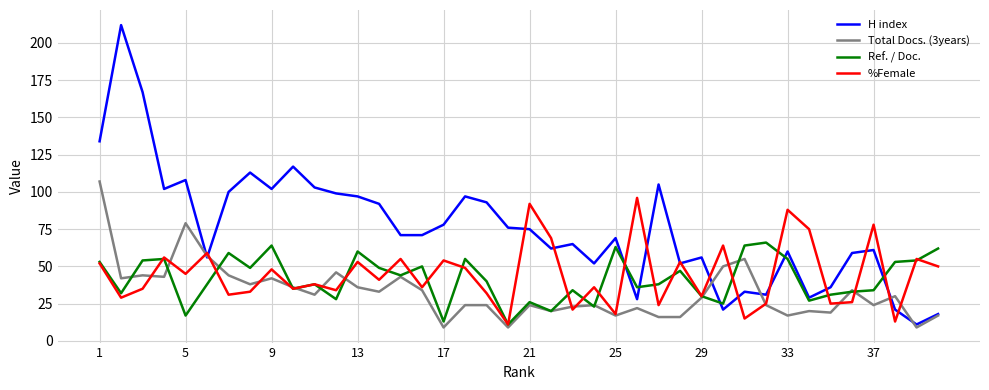

What are all the series names shown in the legend?

H index, Total Docs. (3years), Ref. / Doc., %Female